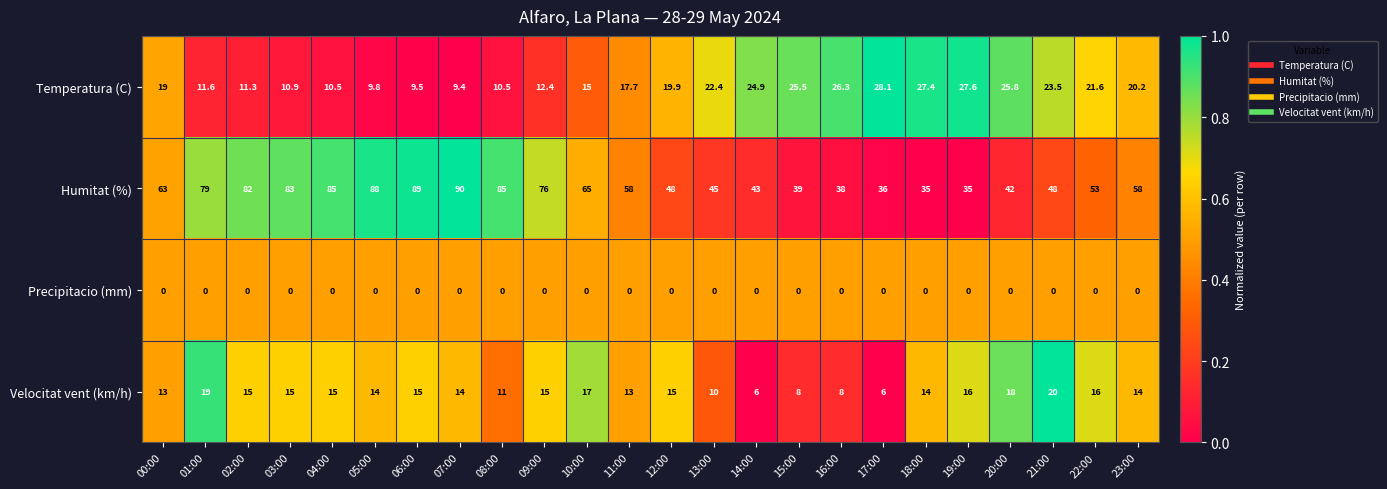

Rank the series by their maximum value, from lowest to highest.

Precipitacio (mm), Velocitat vent (km/h), Temperatura (C), Humitat (%)